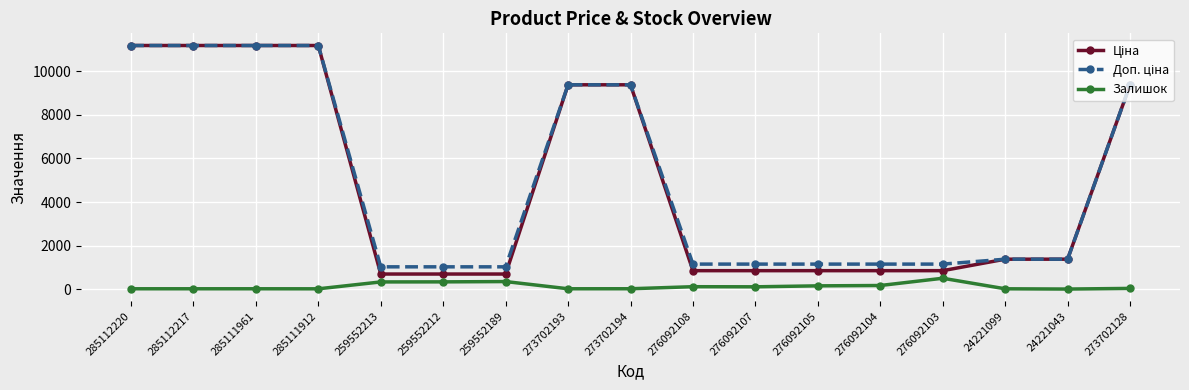

What is the total value across all series at 259552213?

2049.3